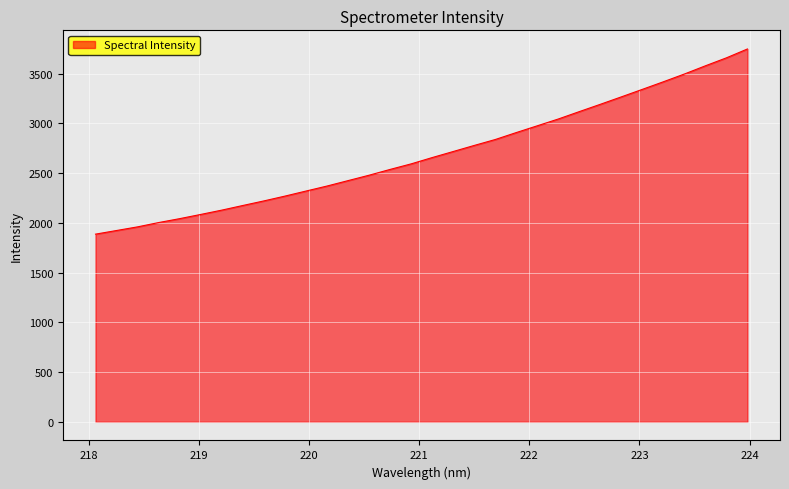

What is the minimum value shown in the chart?

1886.3